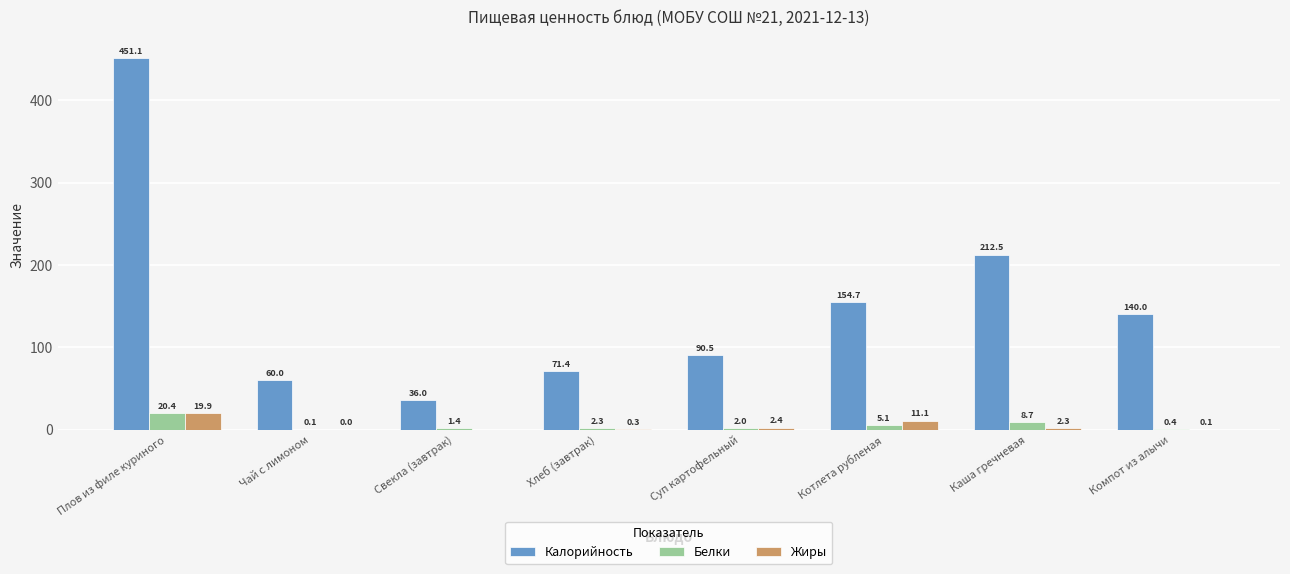

Which category has the highest value across all series?

Плов из филе куриного